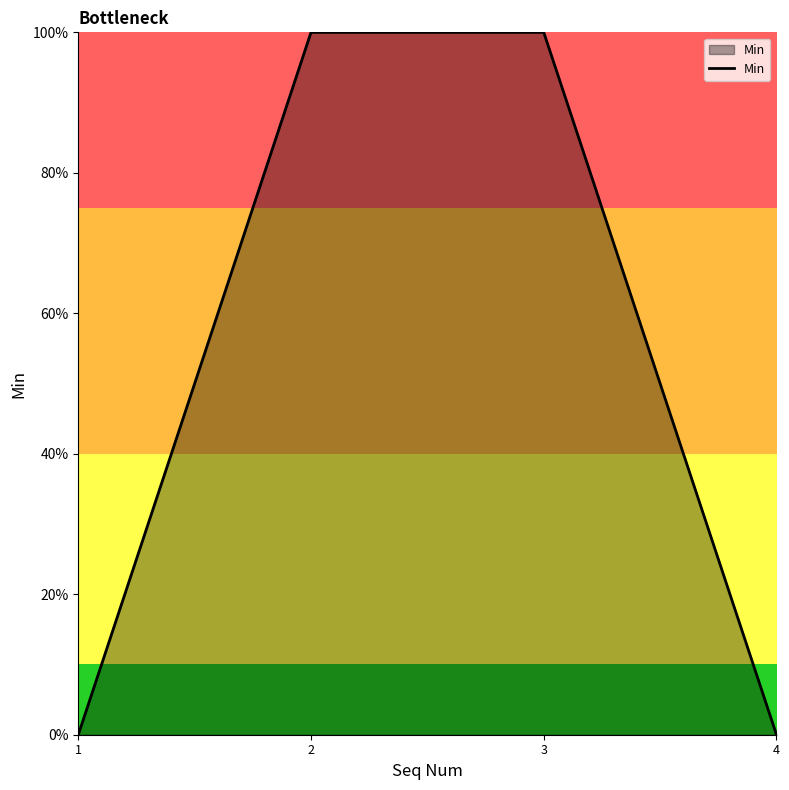

Reading right to left, extract all data points from this chart.

4=0	3=1	2=1	1=0